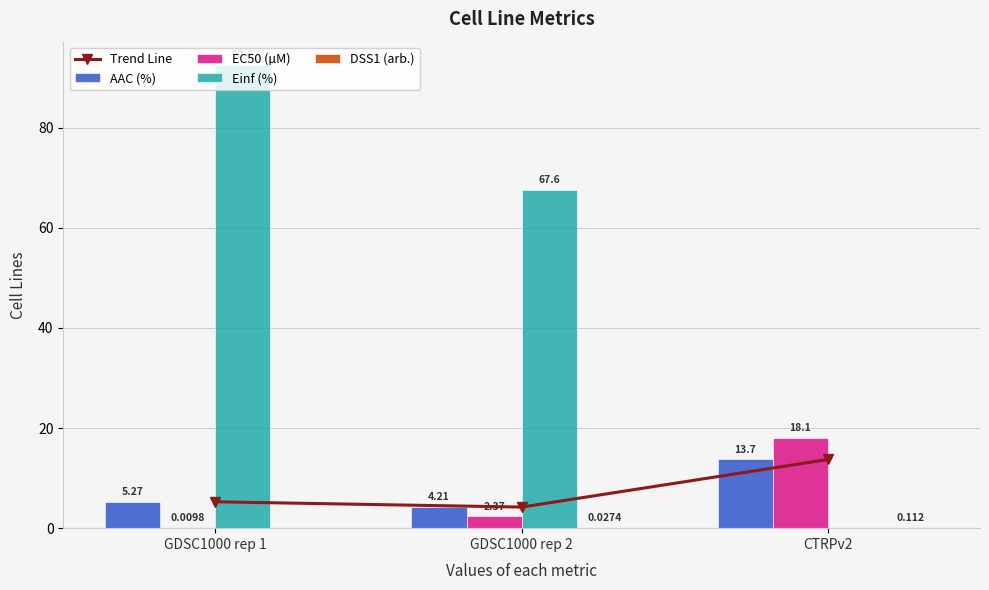

Are the bars grouped side by side (vs. stacked)?

Yes